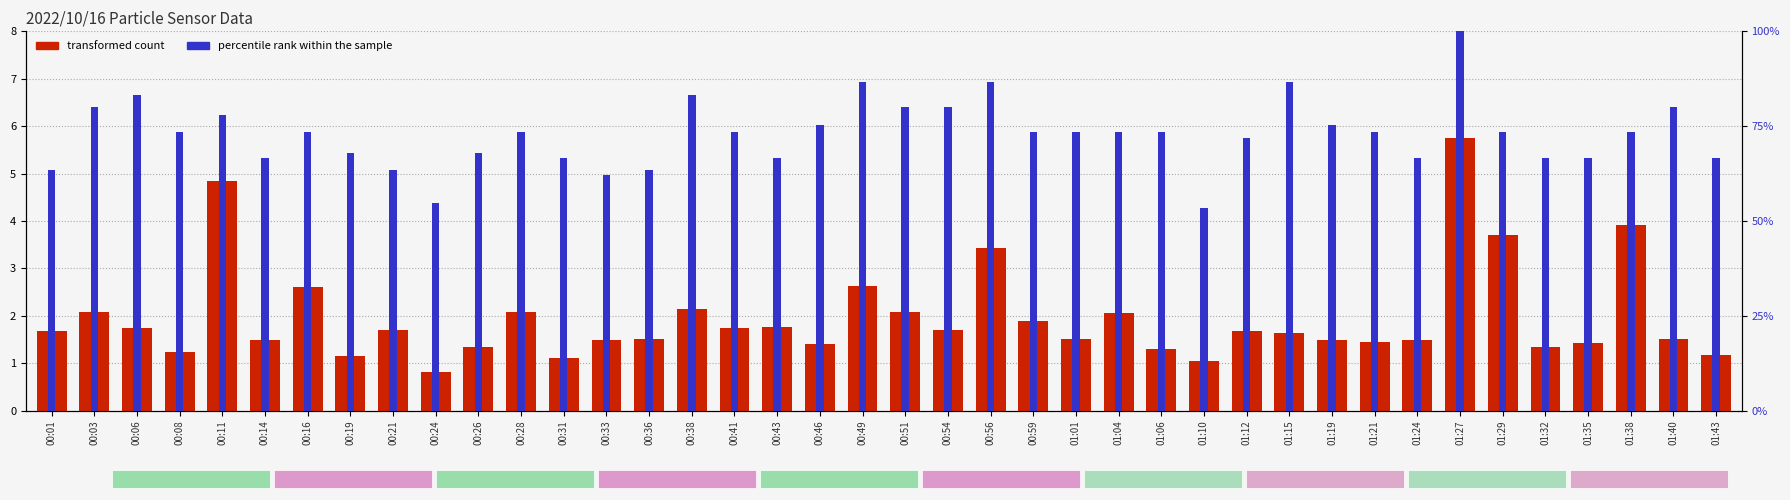

How many bars are there in each group?

2